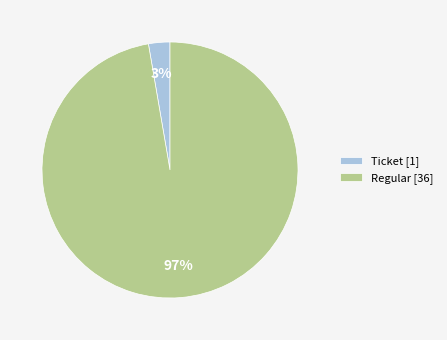

Which category accounts for the majority?

Regular [36]